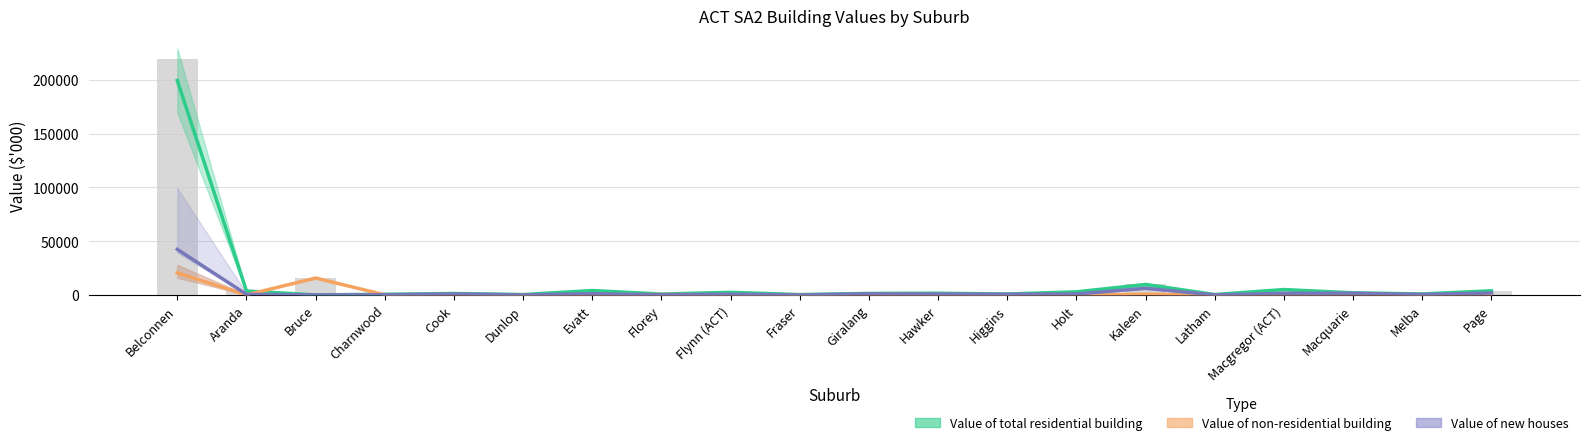

Read the Value of new houses value at Macgregor (ACT).

1435